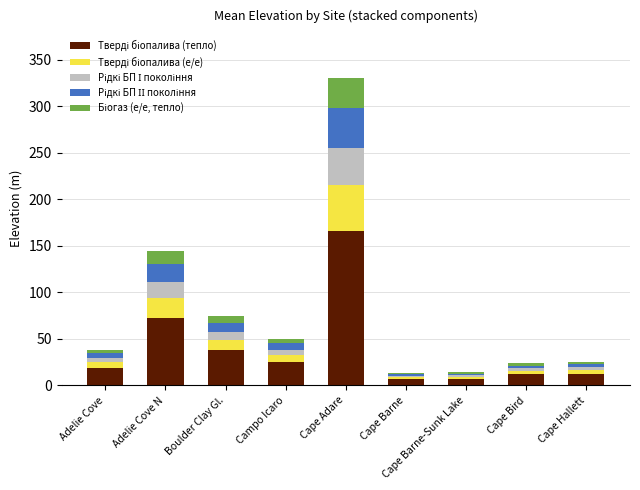

How many series are shown in this chart?

5